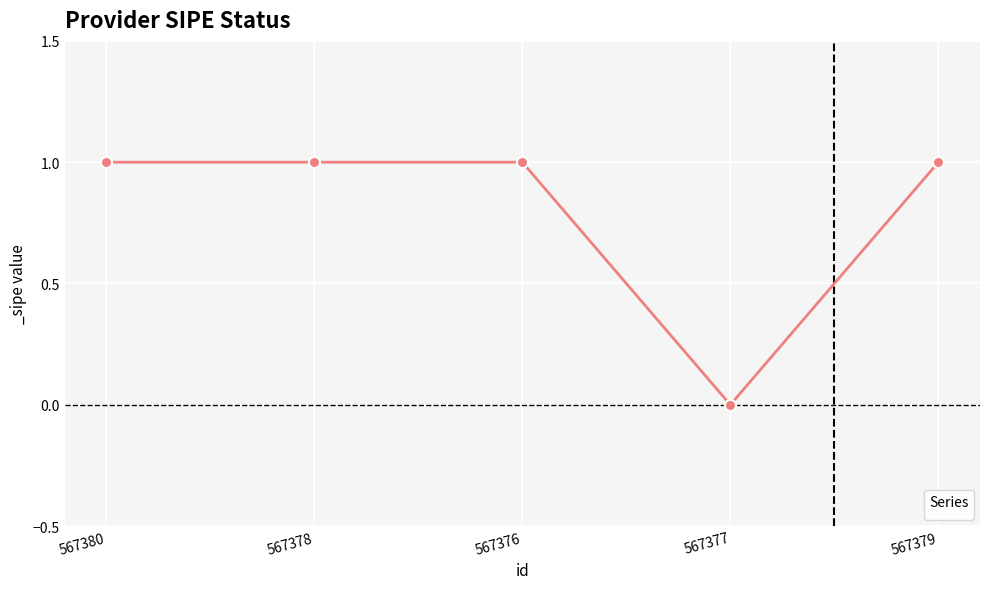

Is it true that the value at 567380 is 1?

True